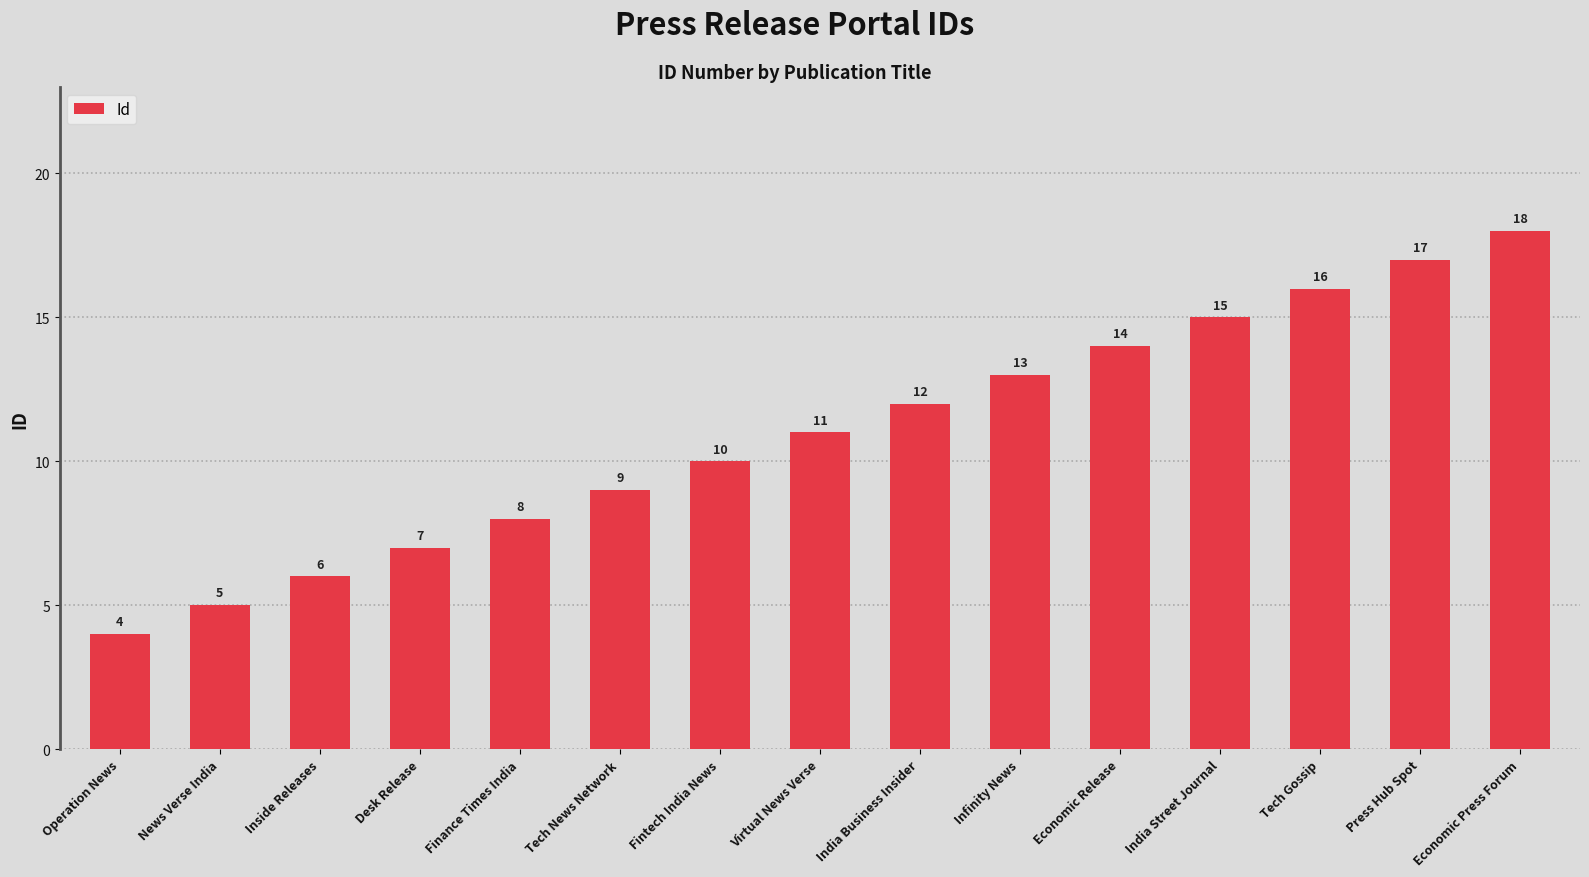

Between India Business Insider and Tech Gossip, which is larger?

Tech Gossip